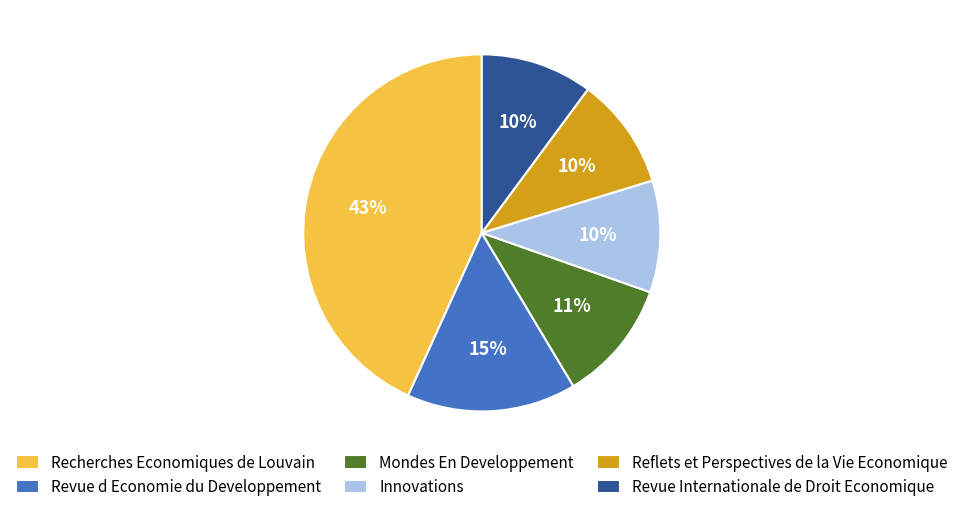

Approximately how many times larger is the value at Recherches Economiques de Louvain compared to Reflets et Perspectives de la Vie Economique?

4.3